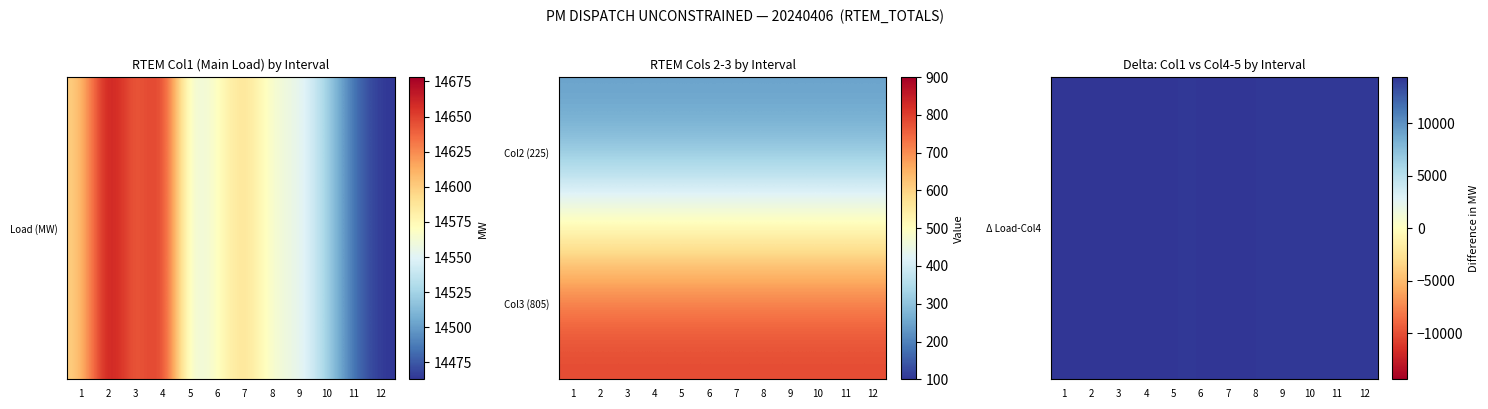

Which category has the lowest value across all series?

1